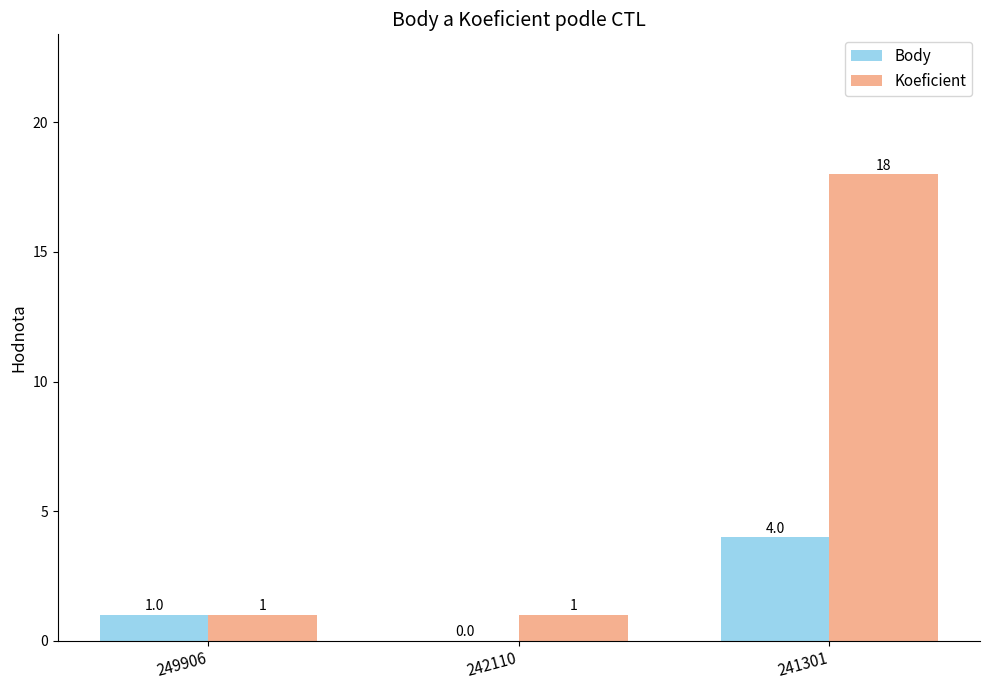

How many groups of bars are there?

3